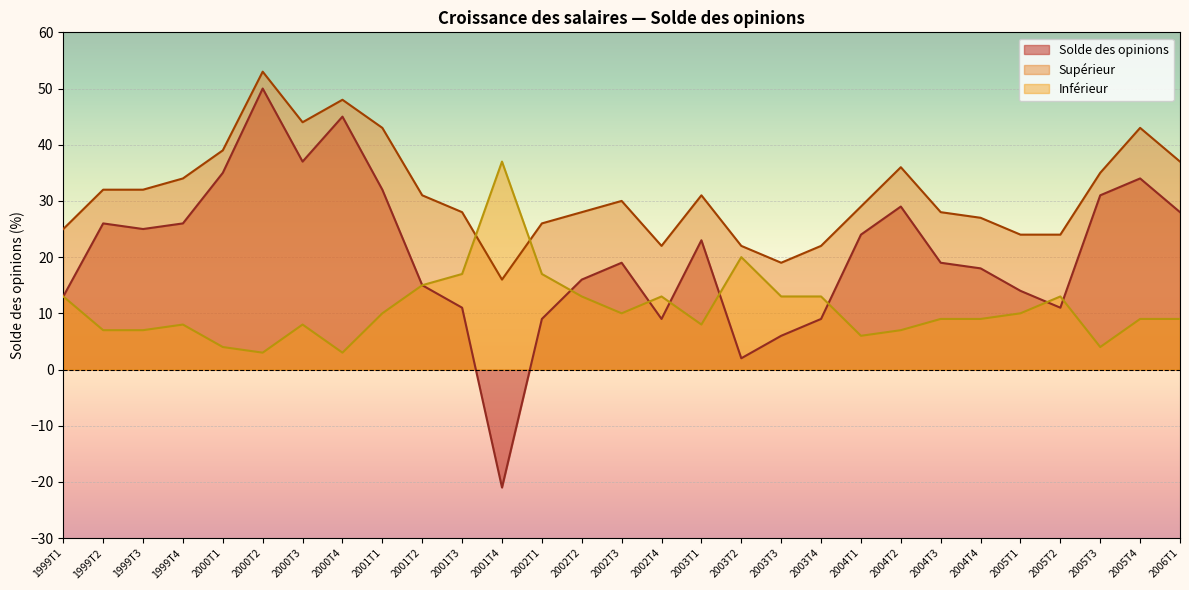

What is the value of the Inférieur point at the 8th from the left?

3